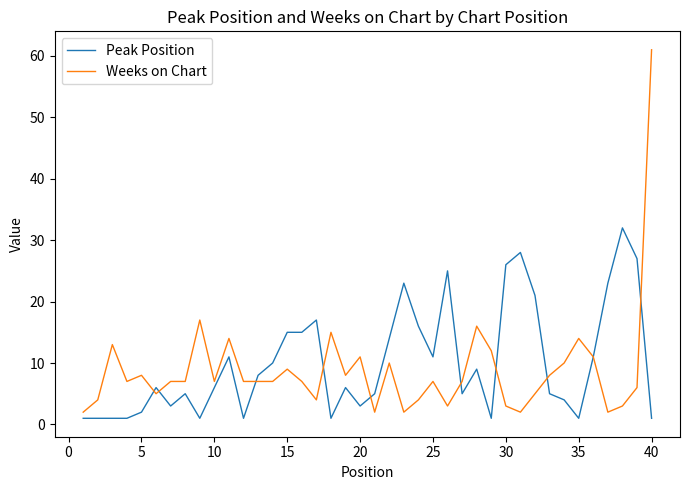

Rank the series by their maximum value, from highest to lowest.

Weeks on Chart, Peak Position